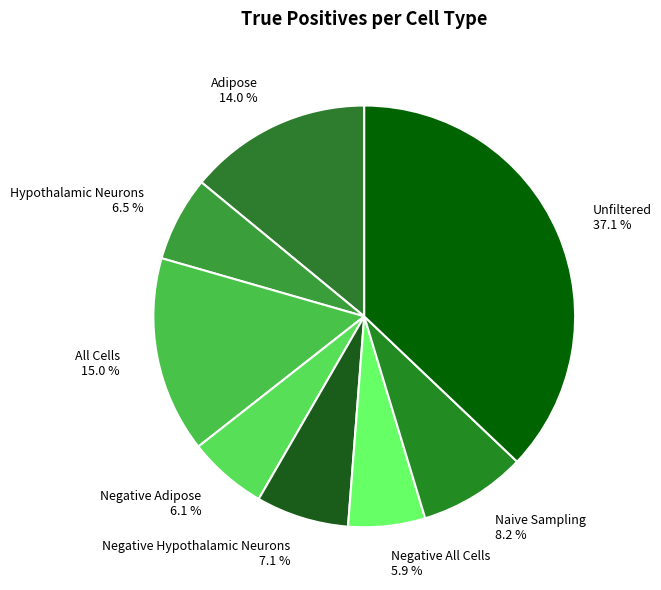

What is the total percentage of Negative Hypothalamic Neurons and Negative All Cells?

13.0%